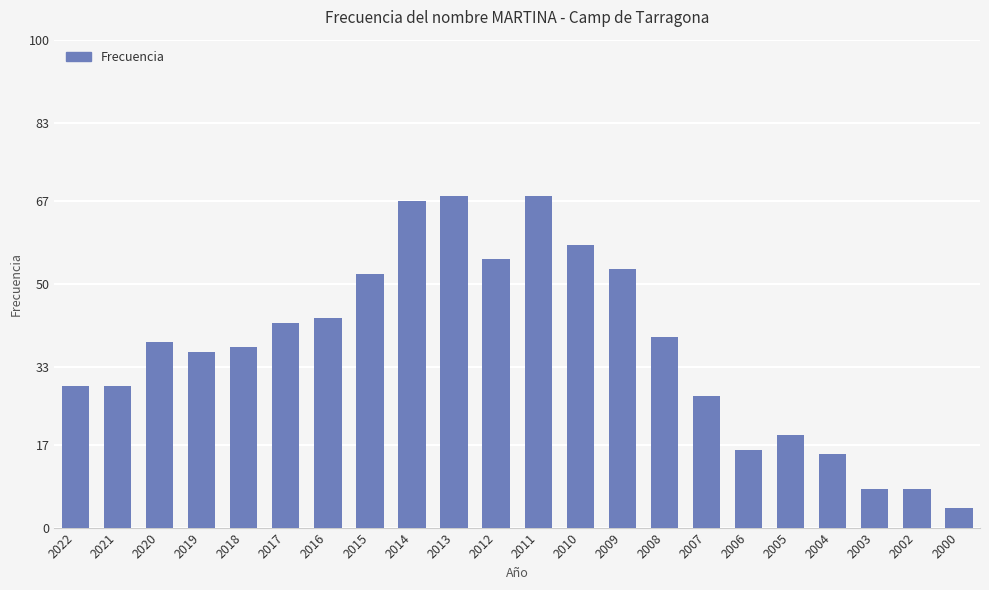

What is the smallest value displayed?

4